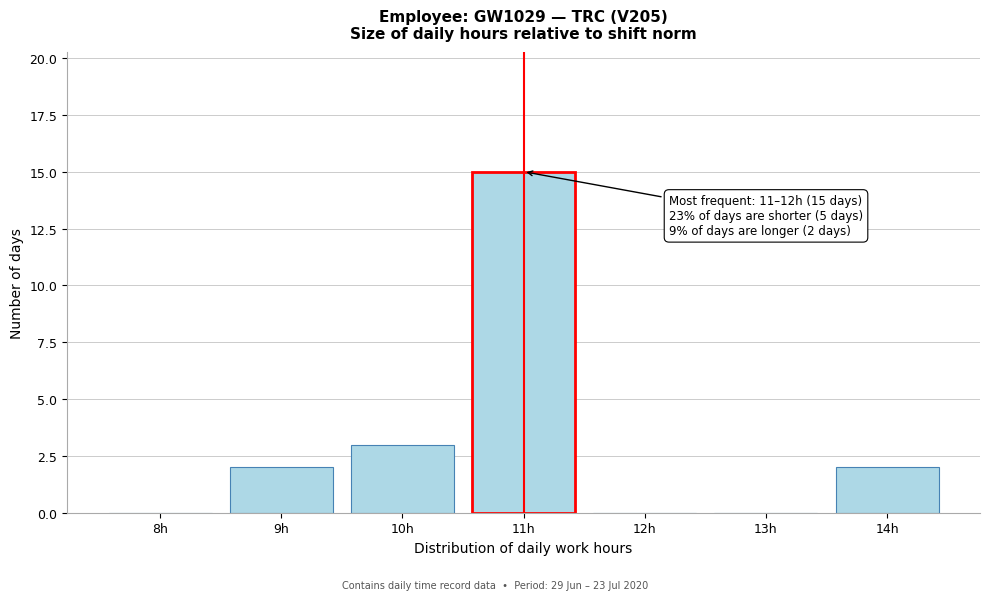

Reading left to right, extract all data points from this chart.

8h=0	9h=2	10h=3	11h=15	12h=0	13h=0	14h=2